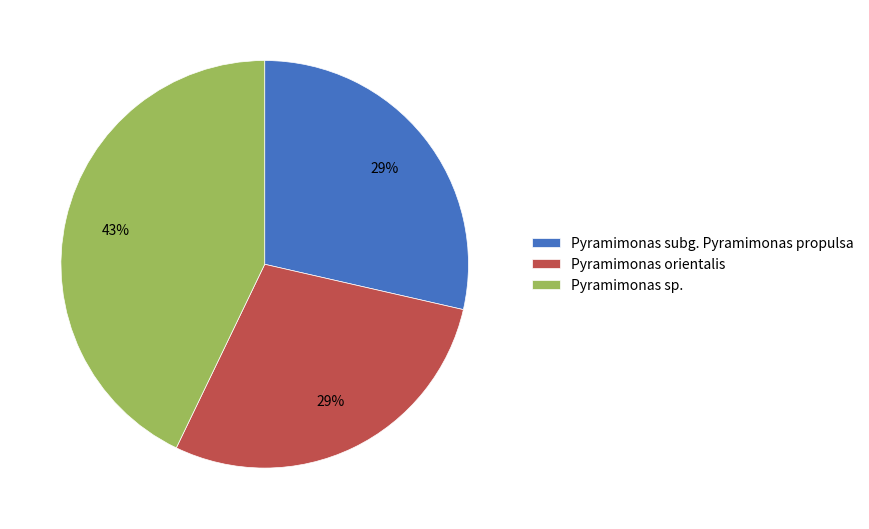

To the nearest percent, what is the average slice percentage?

33%